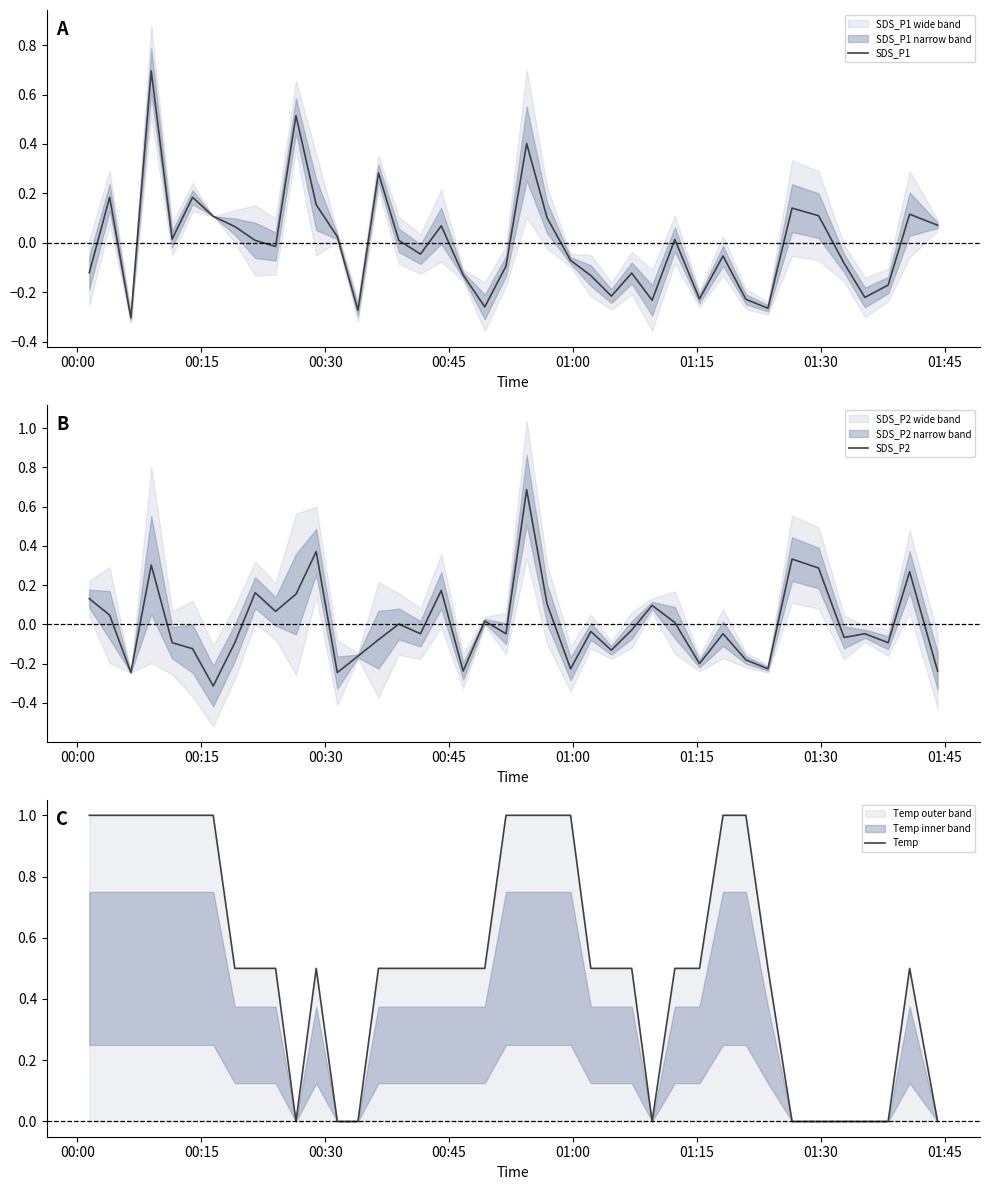

What is the sum of all Temp values?

21.5